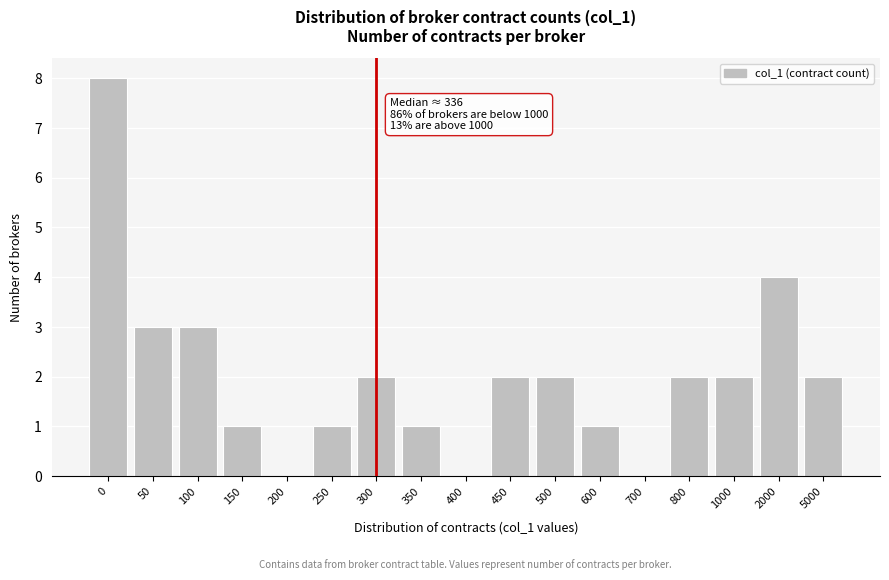

Reading left to right, what are all the values shown in this chart?

0=8	50=3	100=3	150=1	200=0	250=1	300=2	350=1	400=0	450=2	500=2	600=1	700=0	800=2	1000=2	2000=4	5000=2